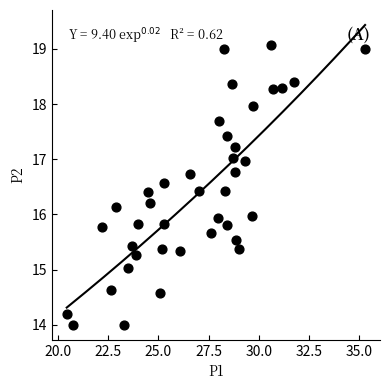

What is the range of X values (max minus min)?

14.9